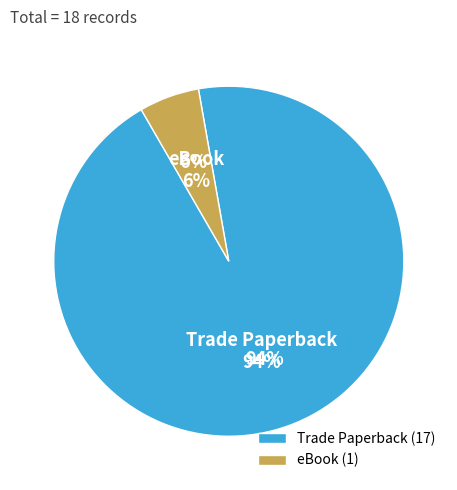

To the nearest percent, what portion does Trade Paperback represent?

94%